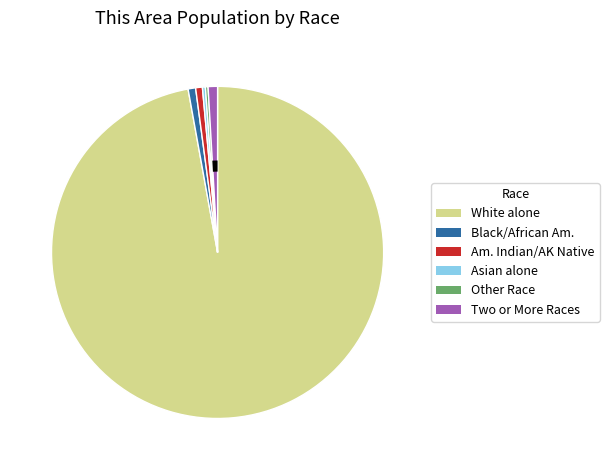

Does Some Other Race alone represent more than half of the total?

No